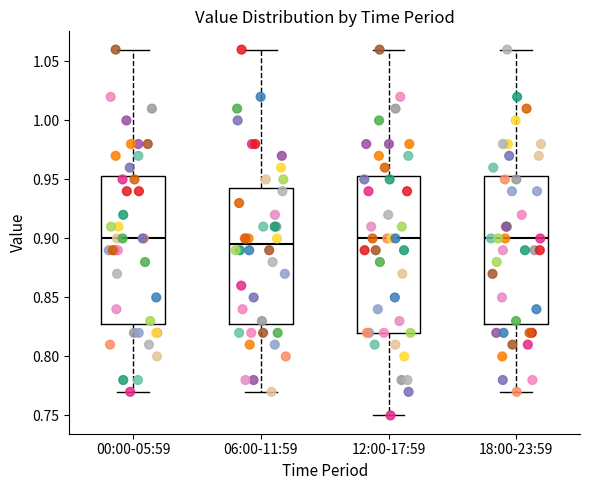

Where does the upper whisker of the box for 06:00-11:59 end on the y-axis? The values are not printed on the chart, so give them approximately, as read against the axis.

1.060